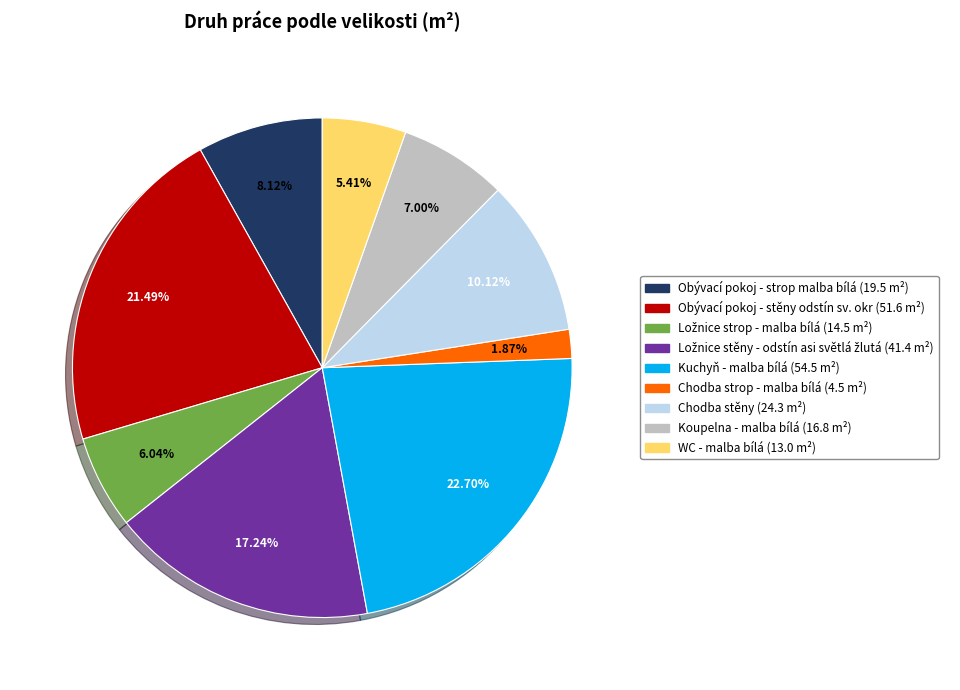

True or false: Chodba stěny accounts for 1% of the total.

False